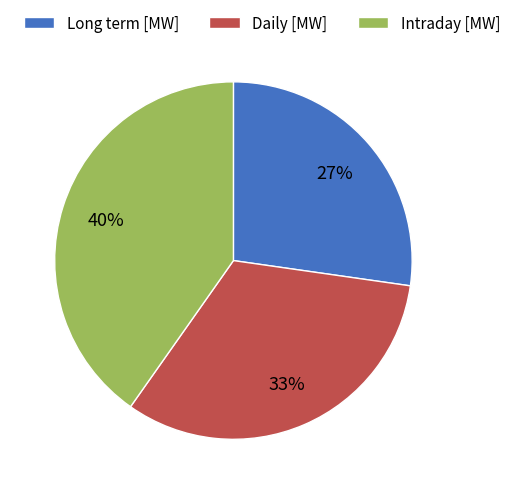

Does Daily [MW] account for over 50% of the chart?

No